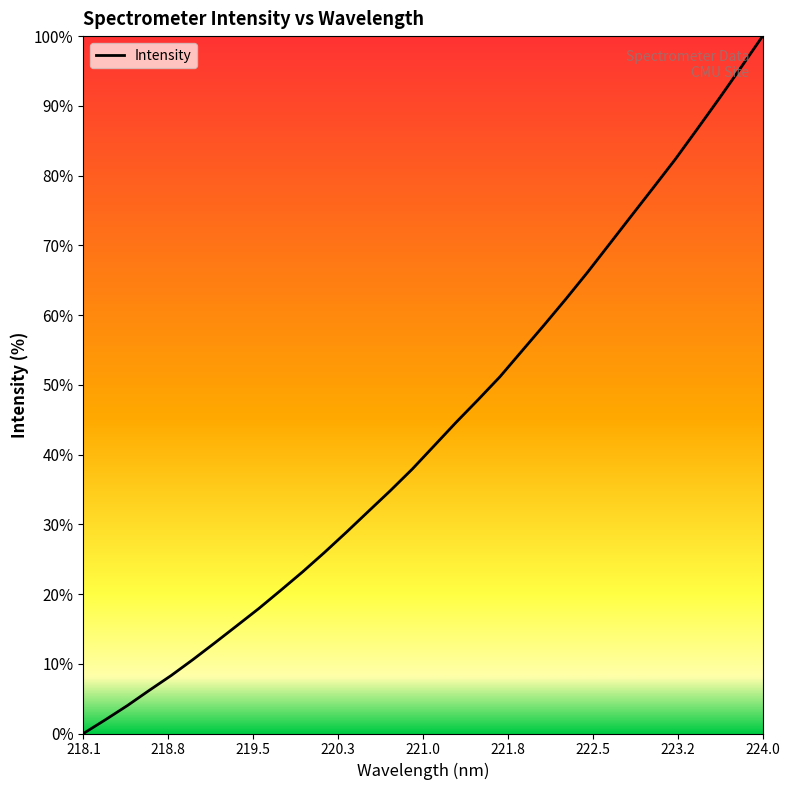

What is the difference between the maximum and minimum values?

100.0